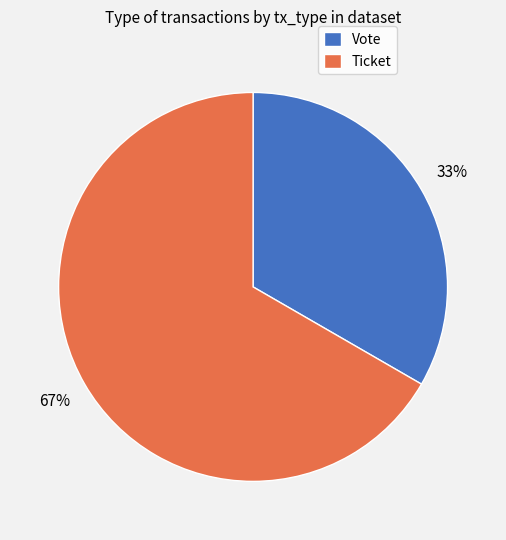

To the nearest percent, what portion does Vote represent?

33%